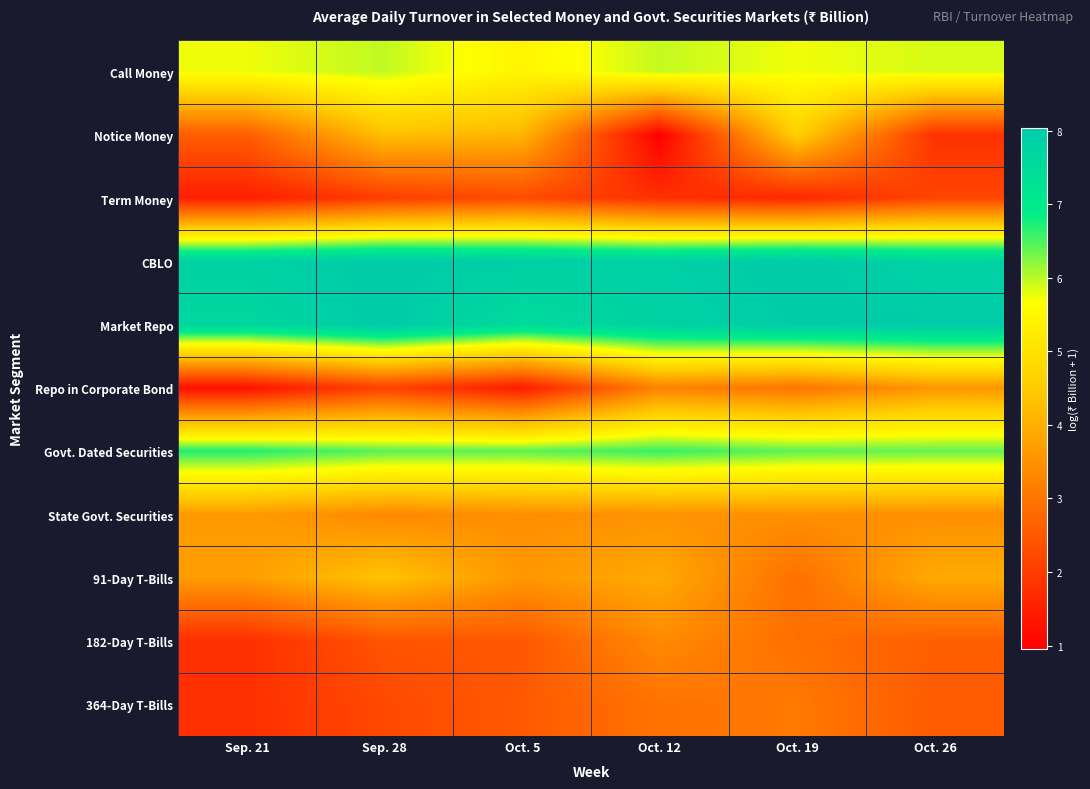

What is the total value across all series at Oct. 5?

47.2